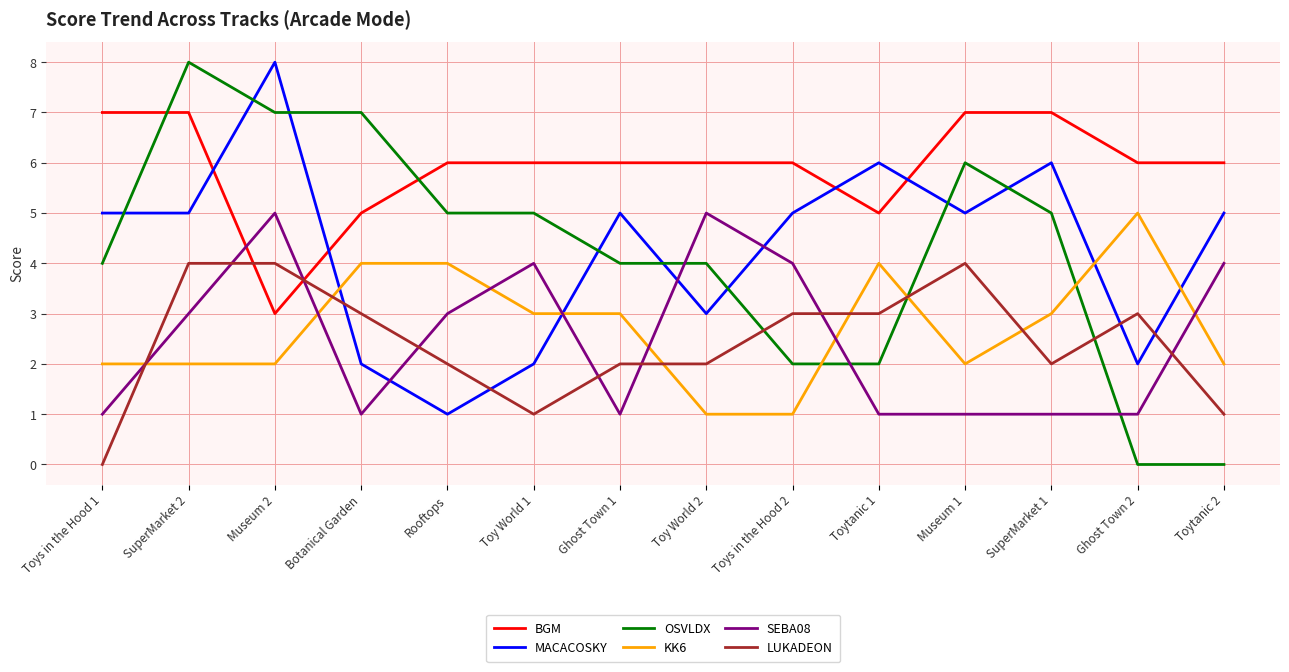

Read the SEBA08 value at Botanical Garden.

1